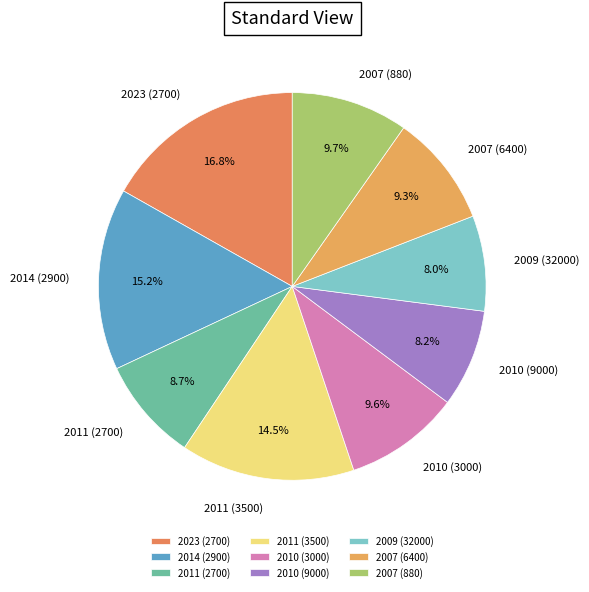

Does any single category account for the majority?

No